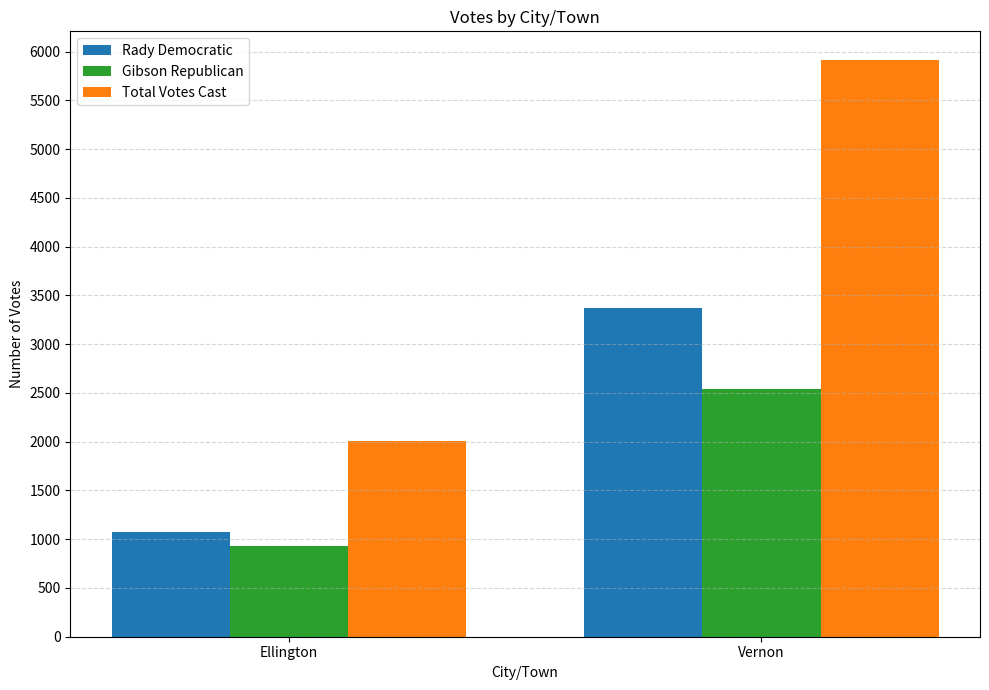

What value does the Total Votes Cast series have at Ellington, to the nearest 10?

2000